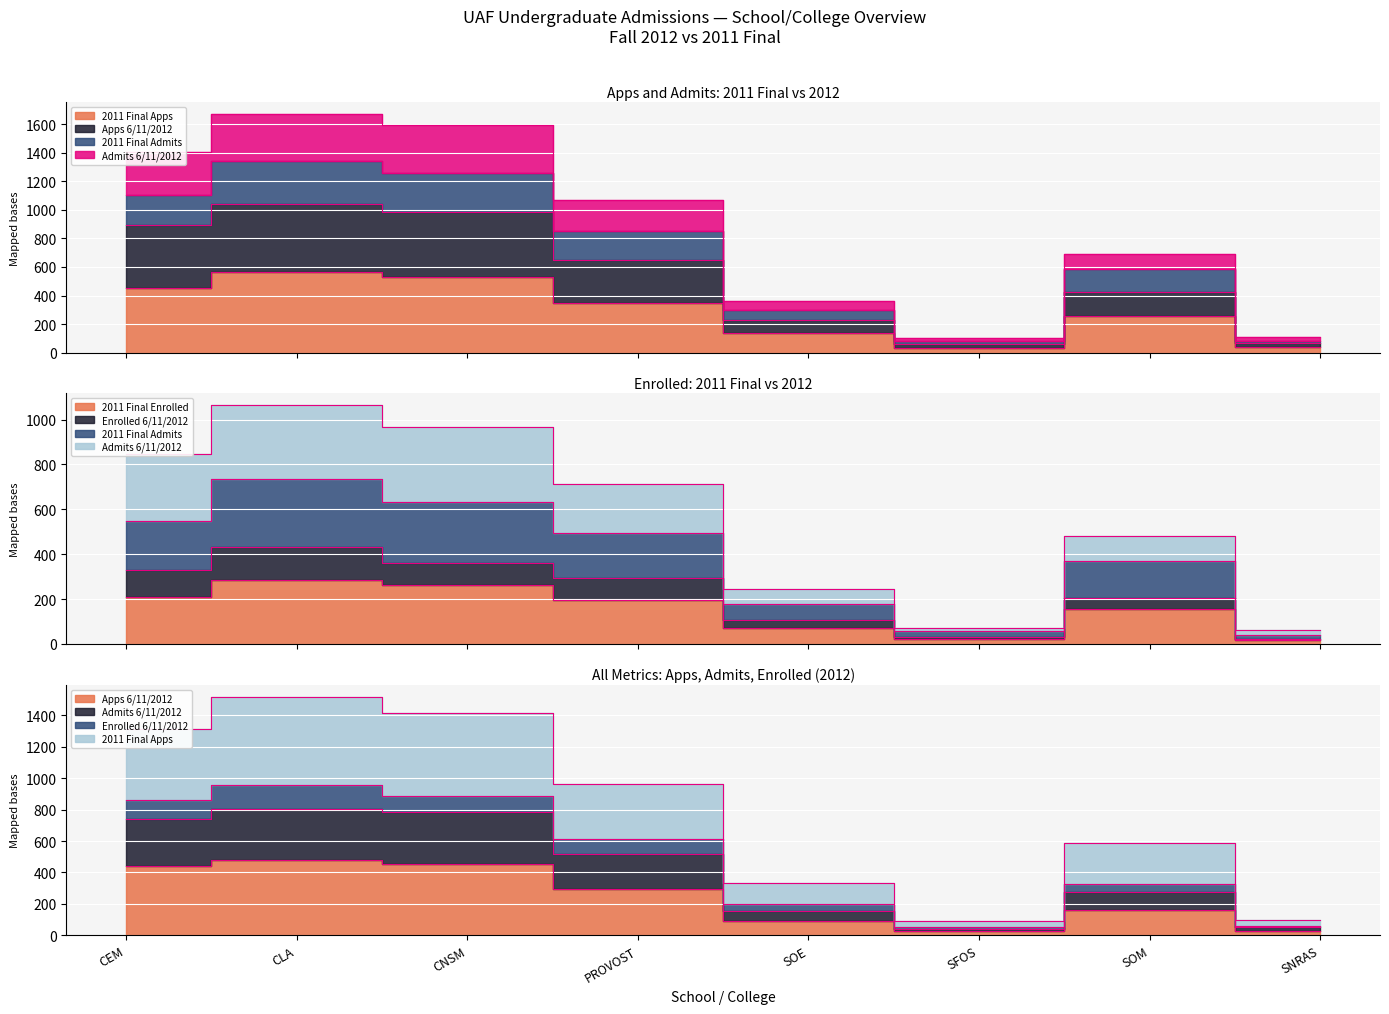

What value does the 2011 Final Admits series have at CEM?

211